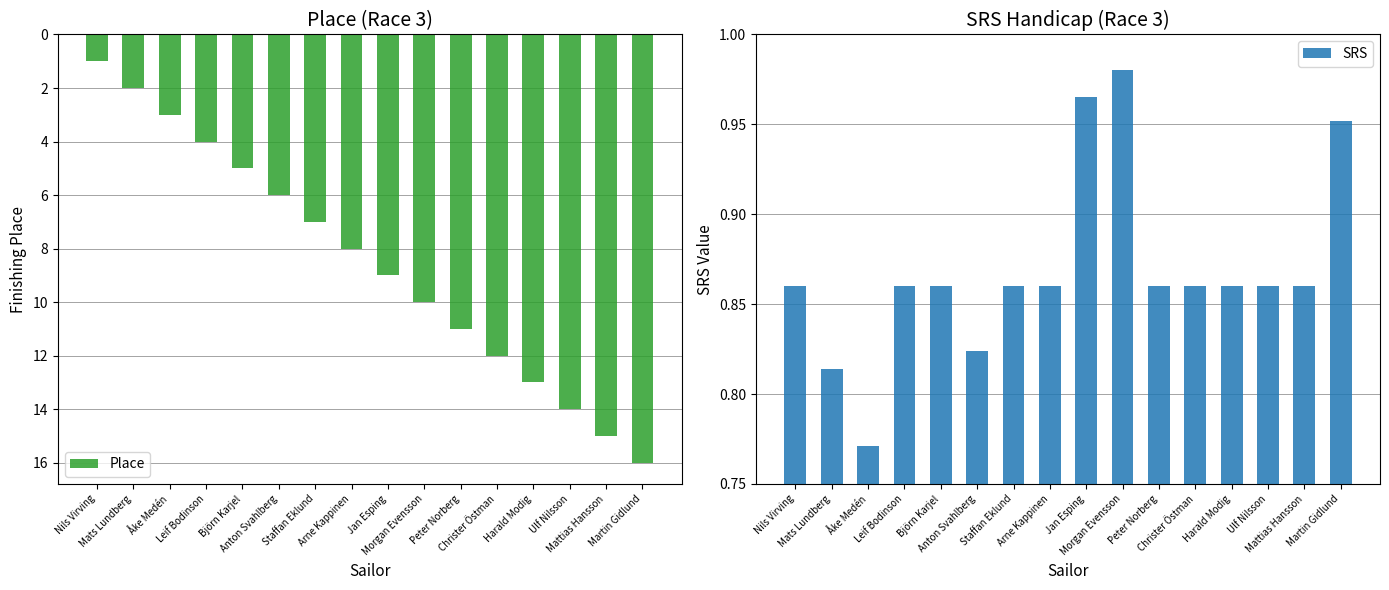

What is the value of the Place bar at the 9th from the left?

9